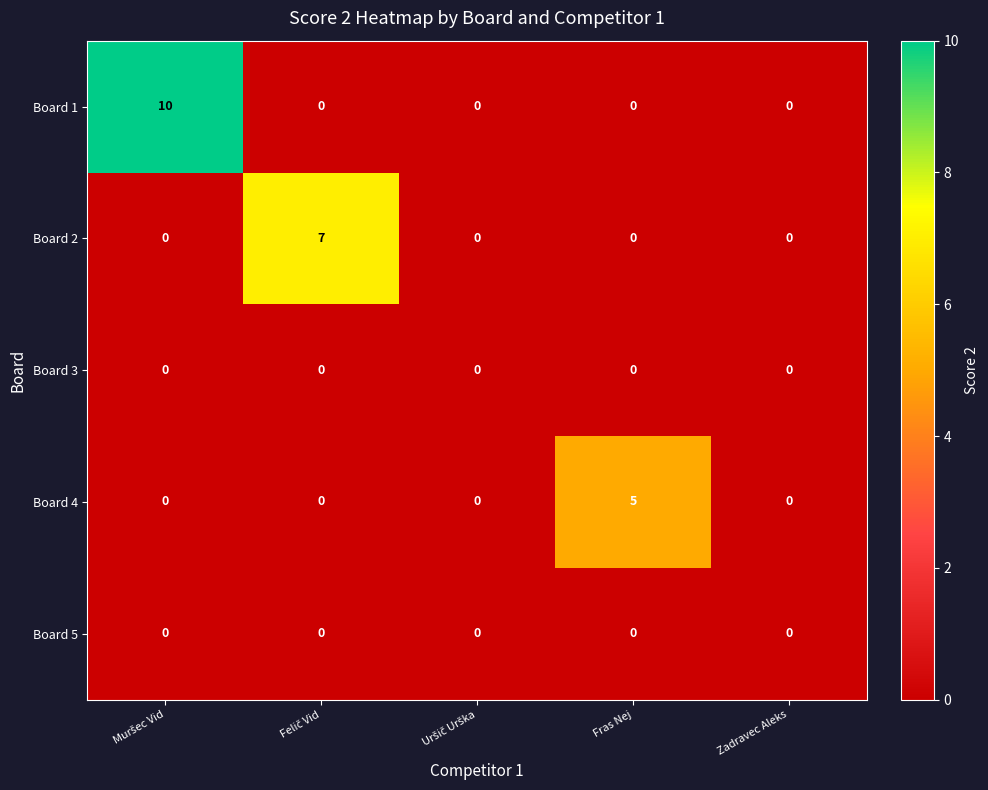

Reading left to right, list all the values displayed in this chart.

Board 1: 10	0	0	0	0
Board 2: 0	7	0	0	0
Board 3: 0	0	0	0	0
Board 4: 0	0	0	5	0
Board 5: 0	0	0	0	0